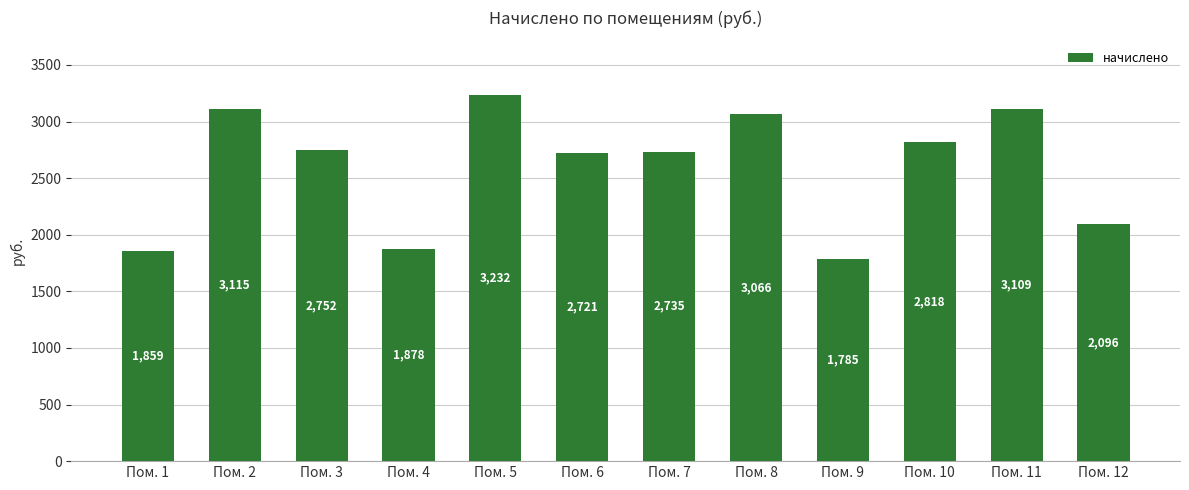

Approximately how many times larger is the value at Пом. 5 compared to Пом. 11?

1.0